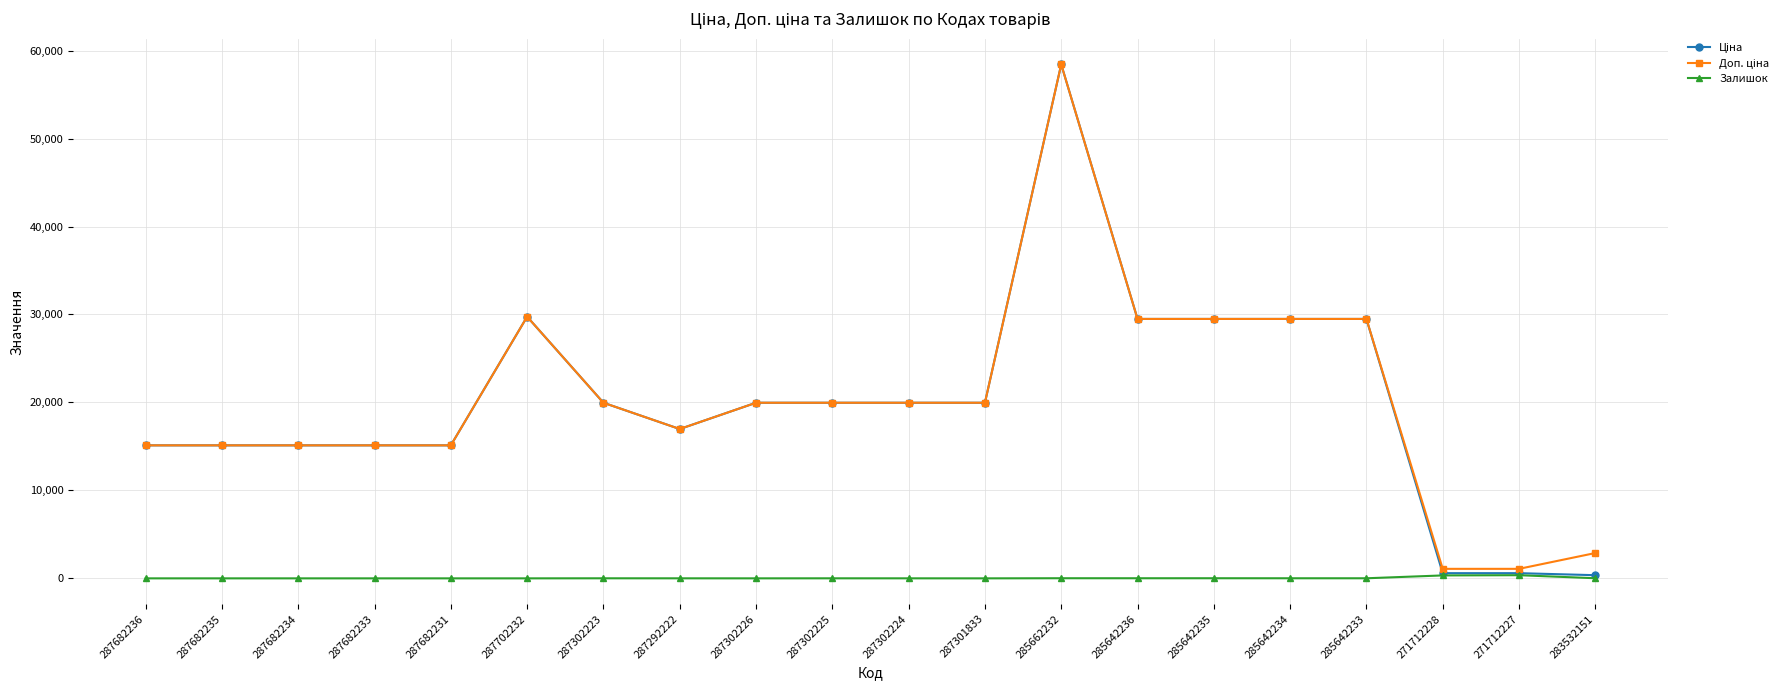

What is the label of the 16th point from the left?

285642234